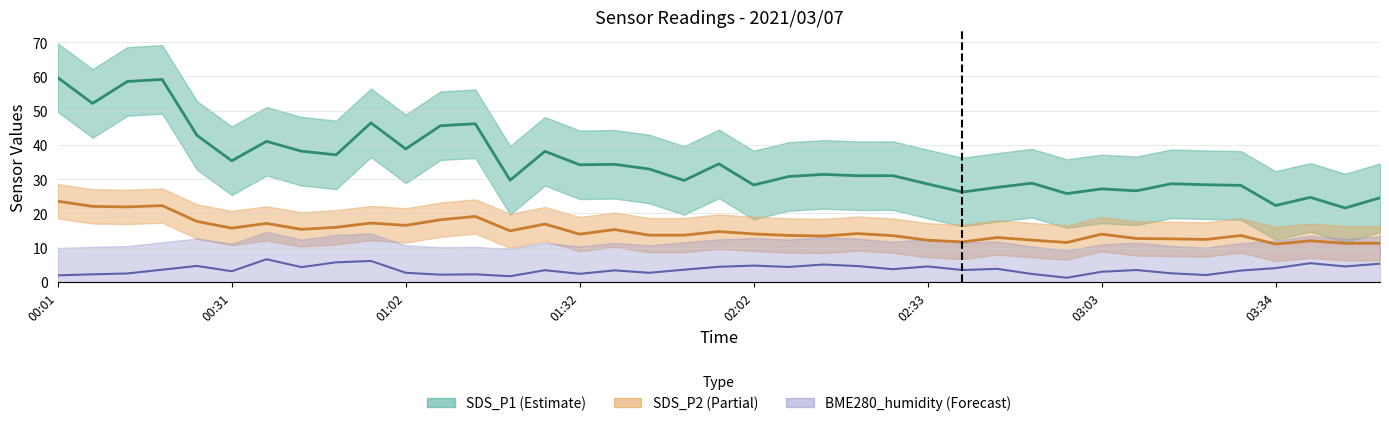

True or false: BME280_humidity and SDS_P1 intersect in this chart.

False